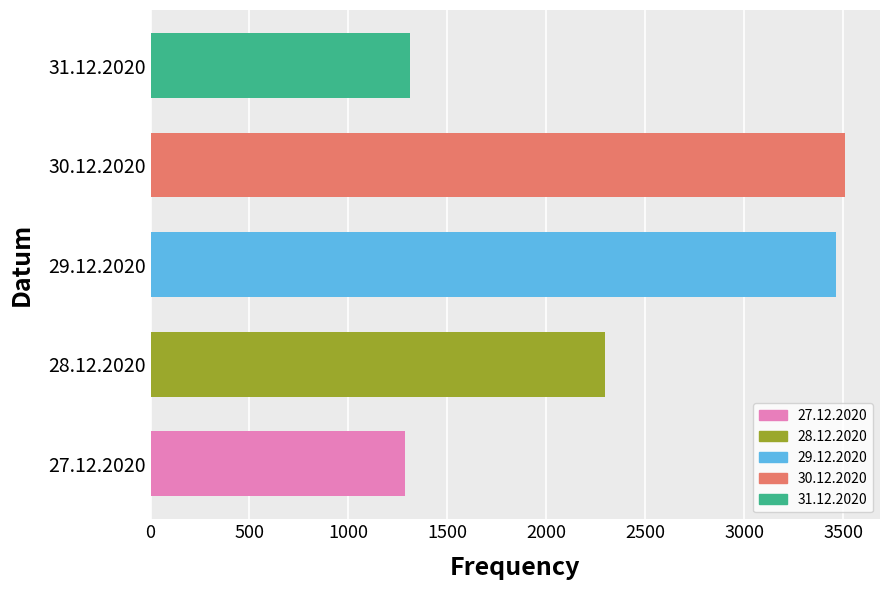

What is the change in value from 30.12.2020 to 31.12.2020?

-2201